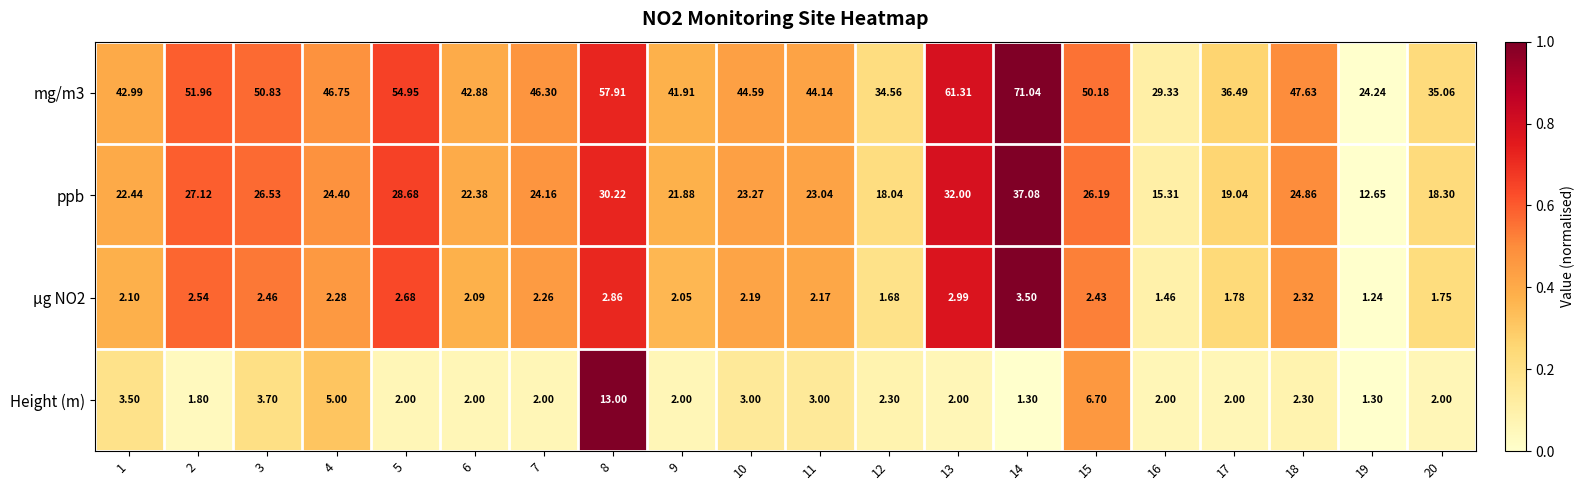

Is the value of Height (m) at 10 greater than the value of mg/m3 at 6?

No